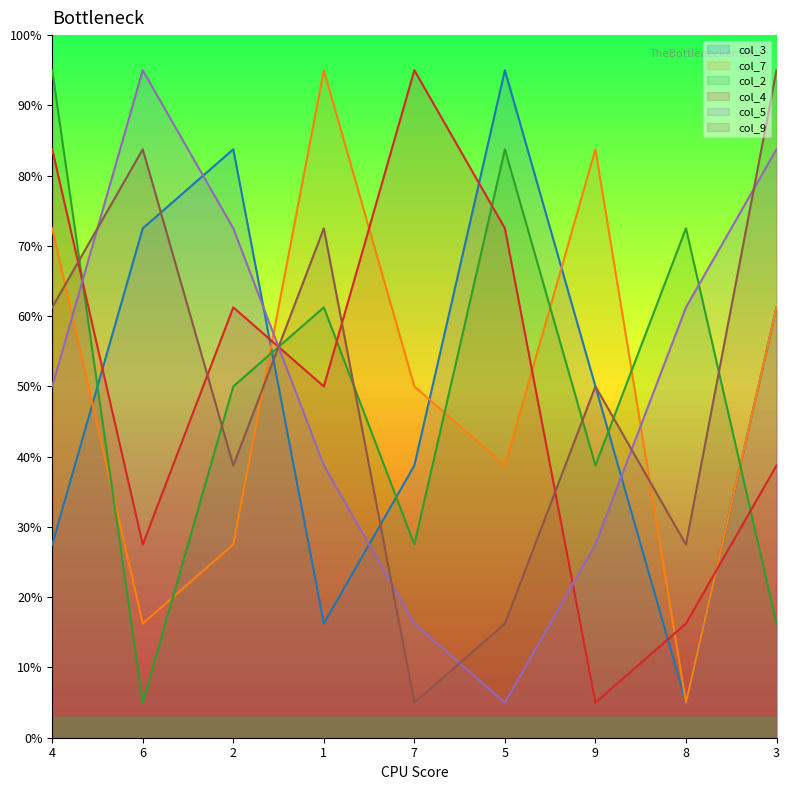

At 7, list the series in order from smallest to largest.

col_9, col_5, col_2, col_3, col_7, col_4